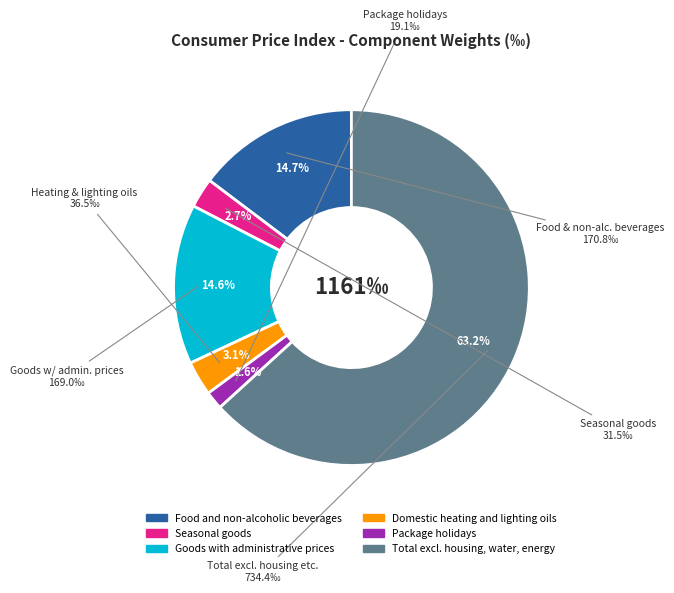

How many segments does this pie chart have?

6